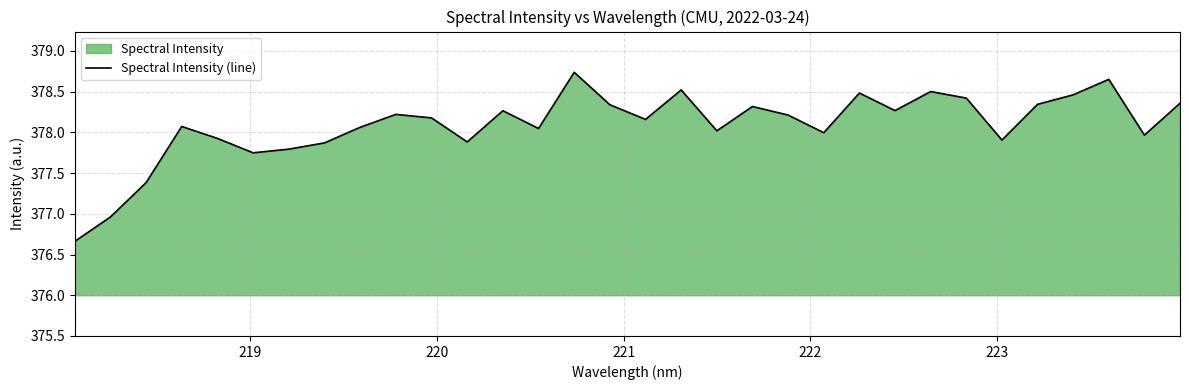

How many values exceed 378?

21